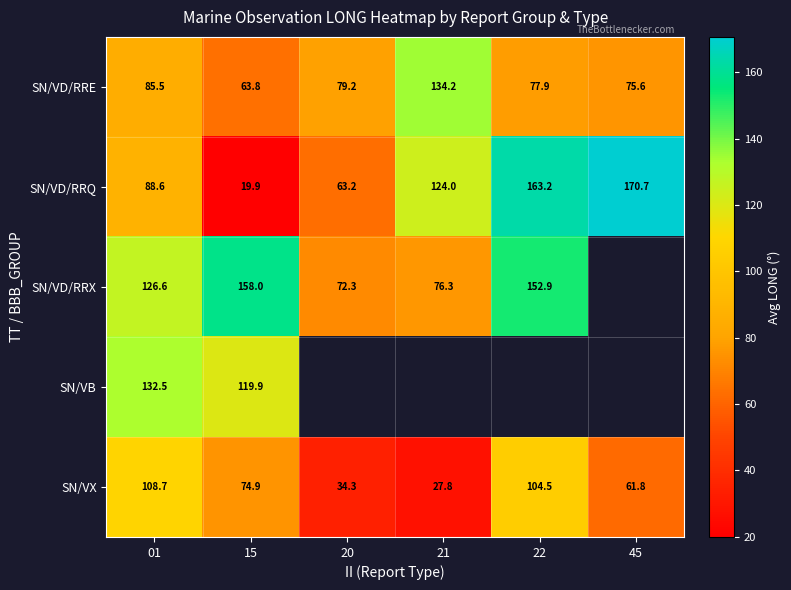

At which label is SN/VD/RRE closest to 99?

01